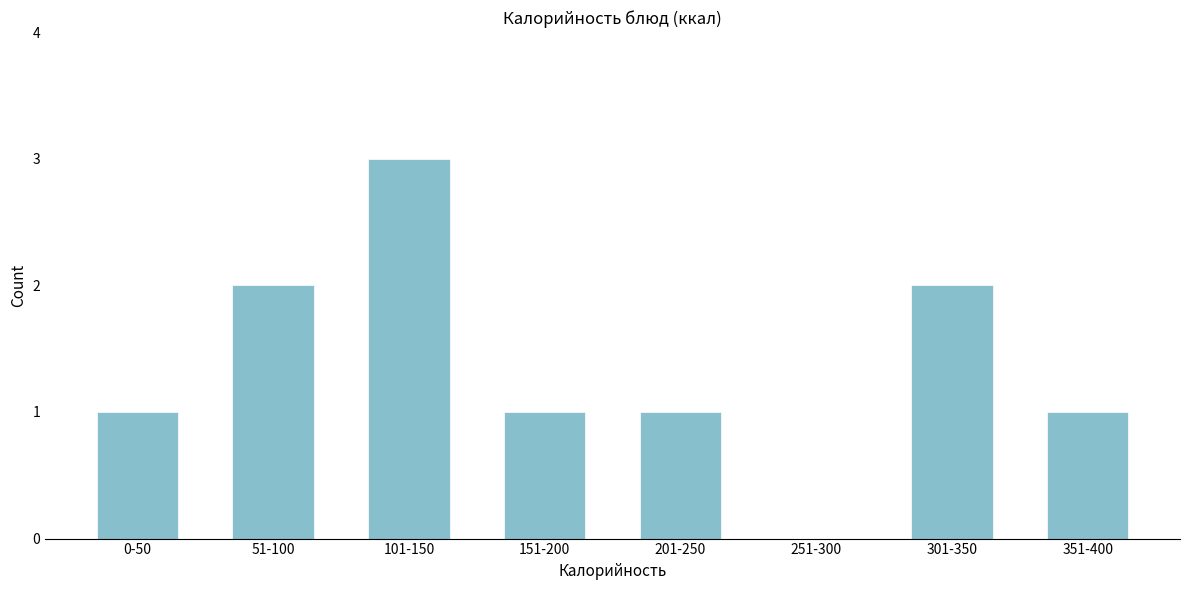

Reading left to right, what are all the values shown in this chart?

0-50=1	51-100=2	101-150=3	151-200=1	201-250=1	251-300=0	301-350=2	351-400=1